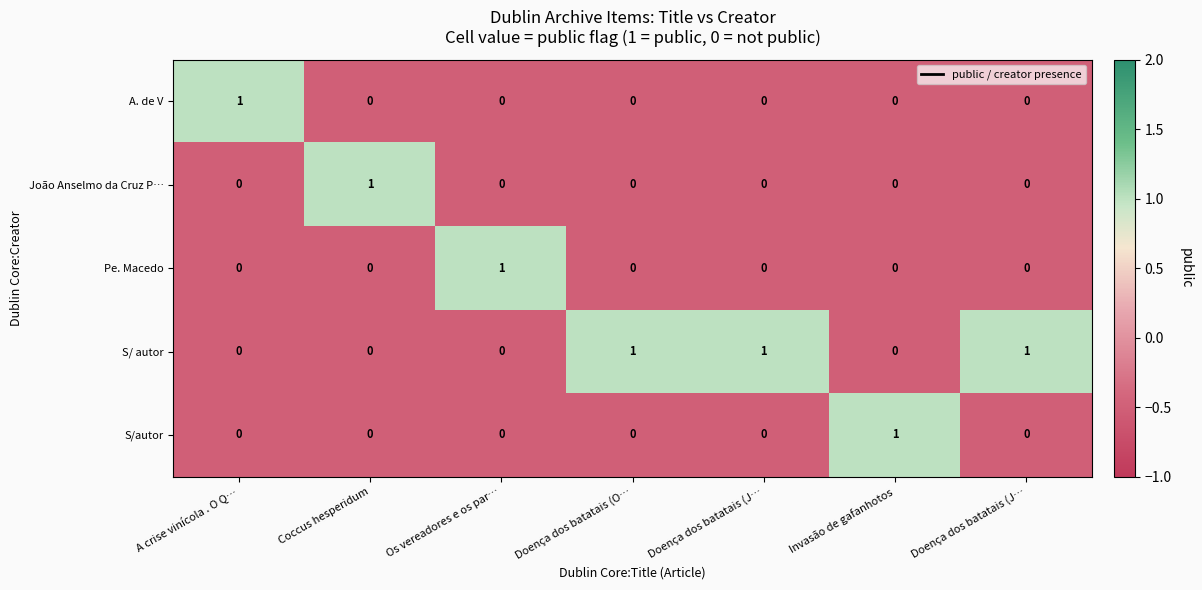

How many positive values does the João Anselmo da Cruz P… series have?

1